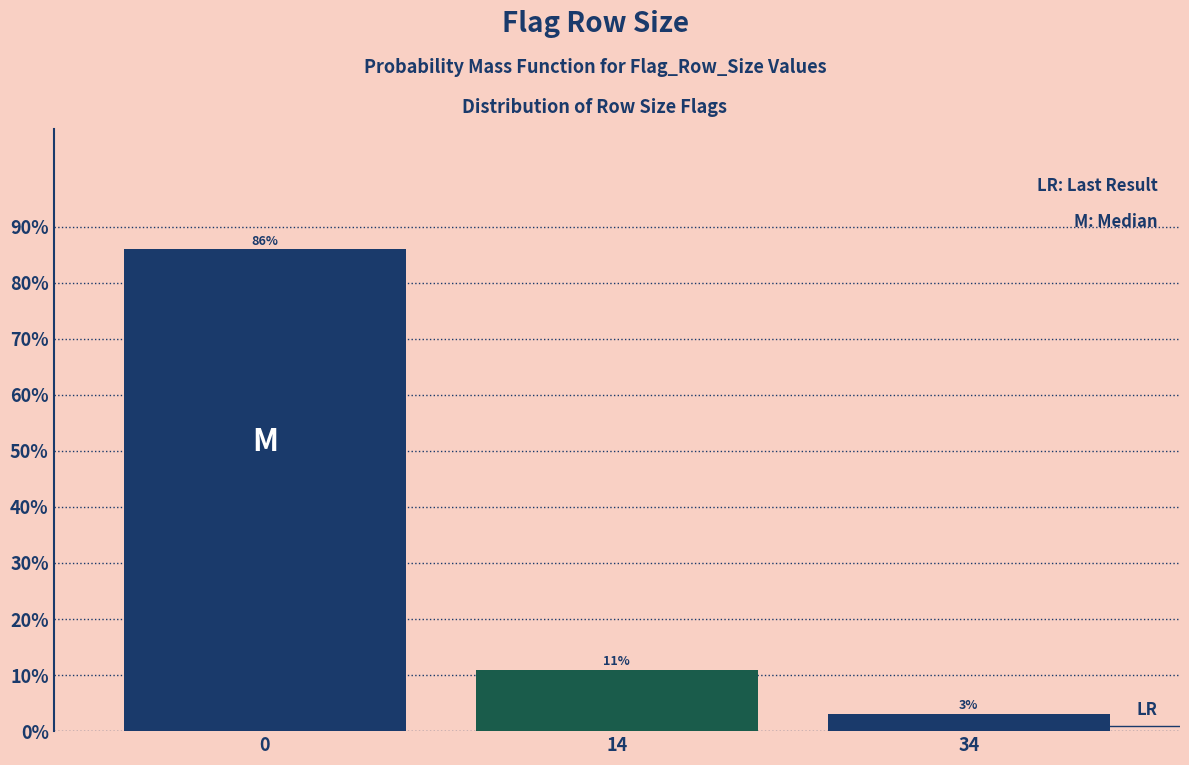

Does the chart contain any negative values?

No